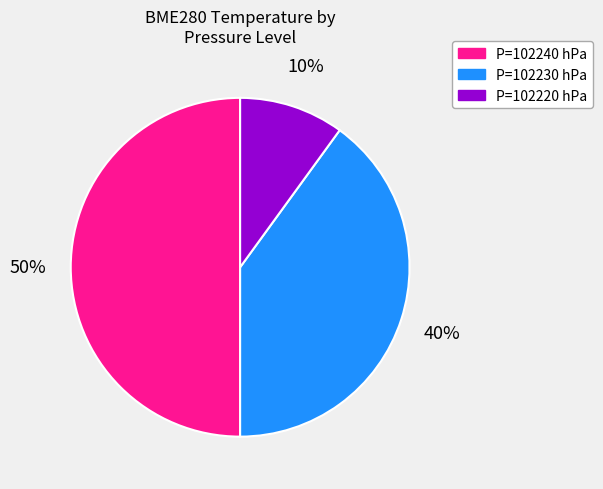

To the nearest percent, what is the average slice percentage?

33%